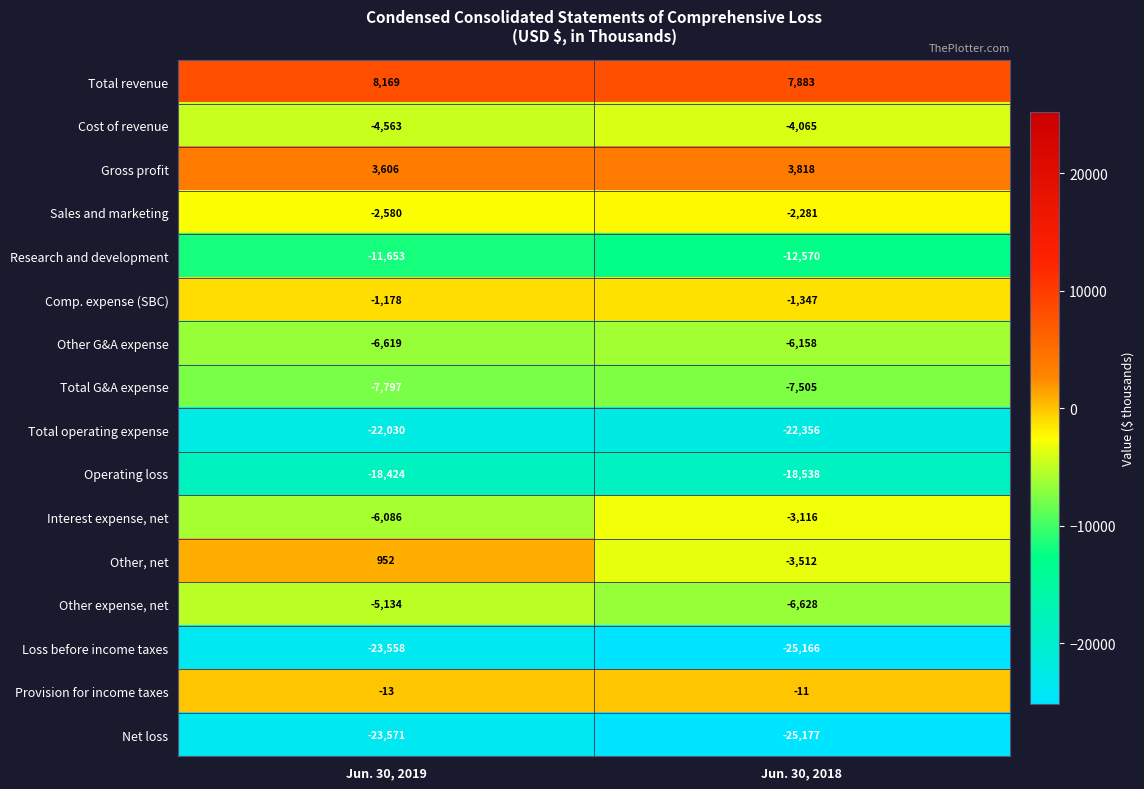

What is the average value of the Sales and marketing series?

-2430